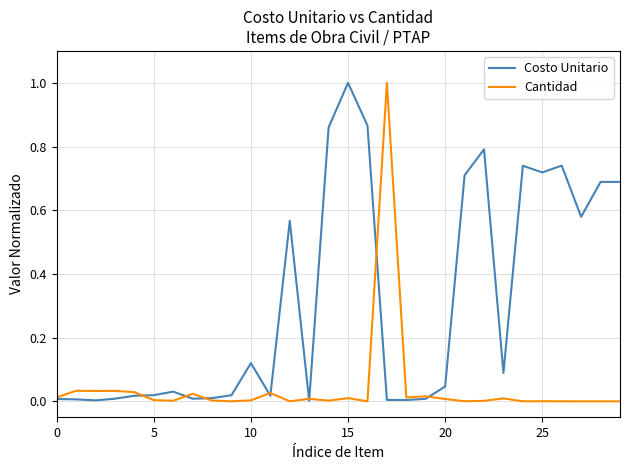

Which series has the largest total across all categories?

Costo Unitario